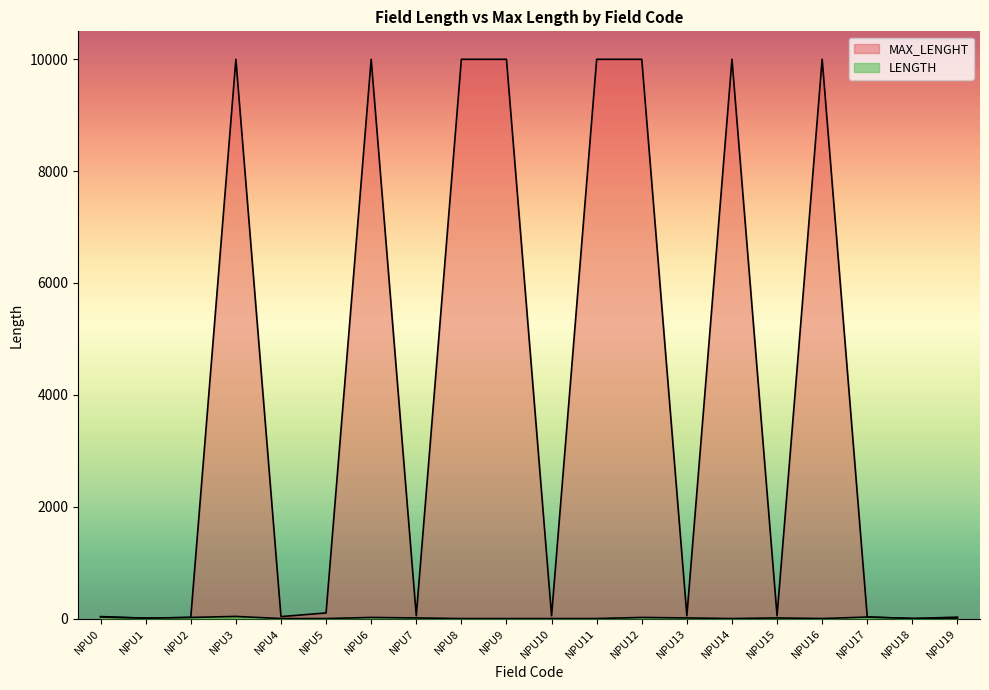

Which series has the largest range (max minus min)?

MAX_LENGHT